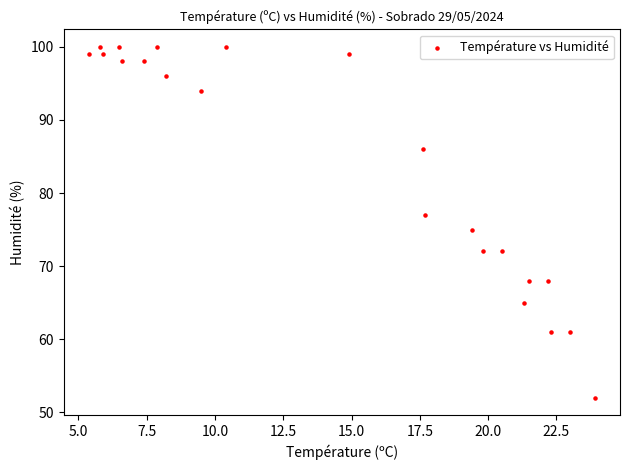

What is the range of Y values (max minus min)?

48